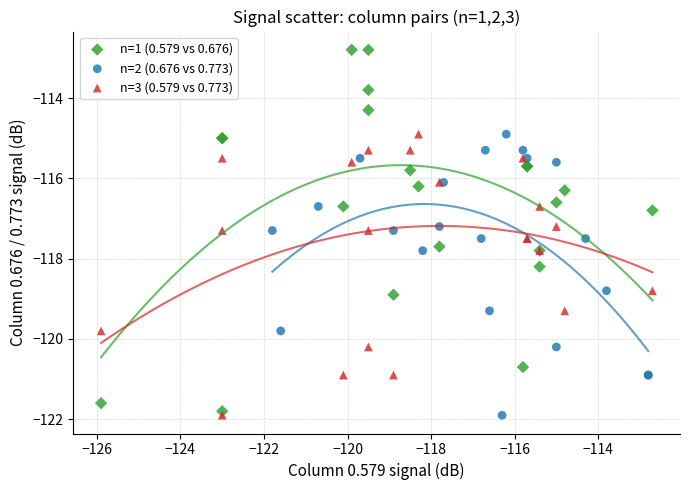

Which series reaches the maximum Y coordinate?

n=1 (0.579 vs 0.676)